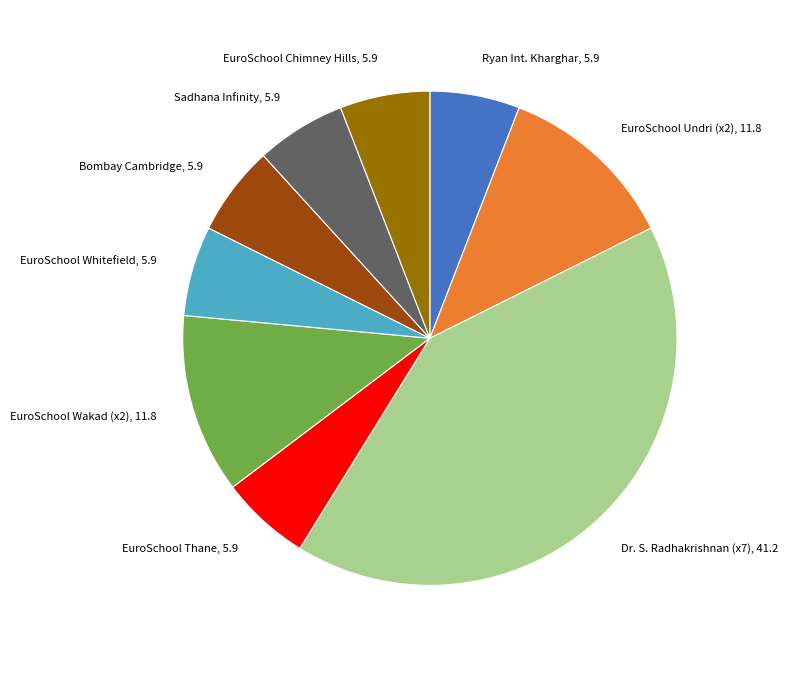

Is there a majority slice in this chart?

No